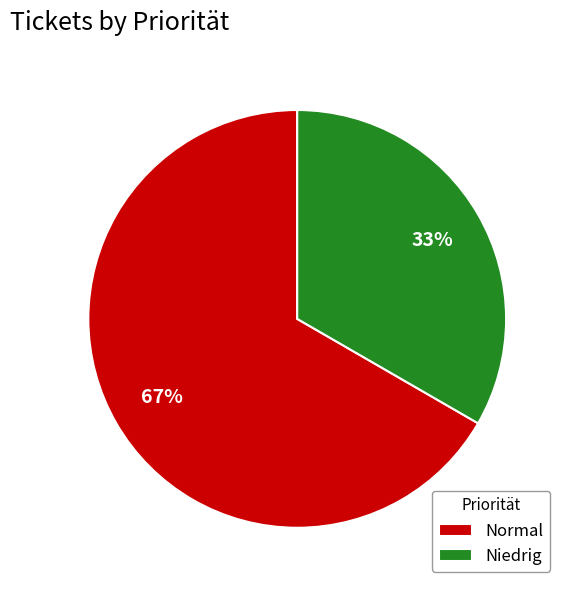

To the nearest percent, what is the average slice percentage?

50%